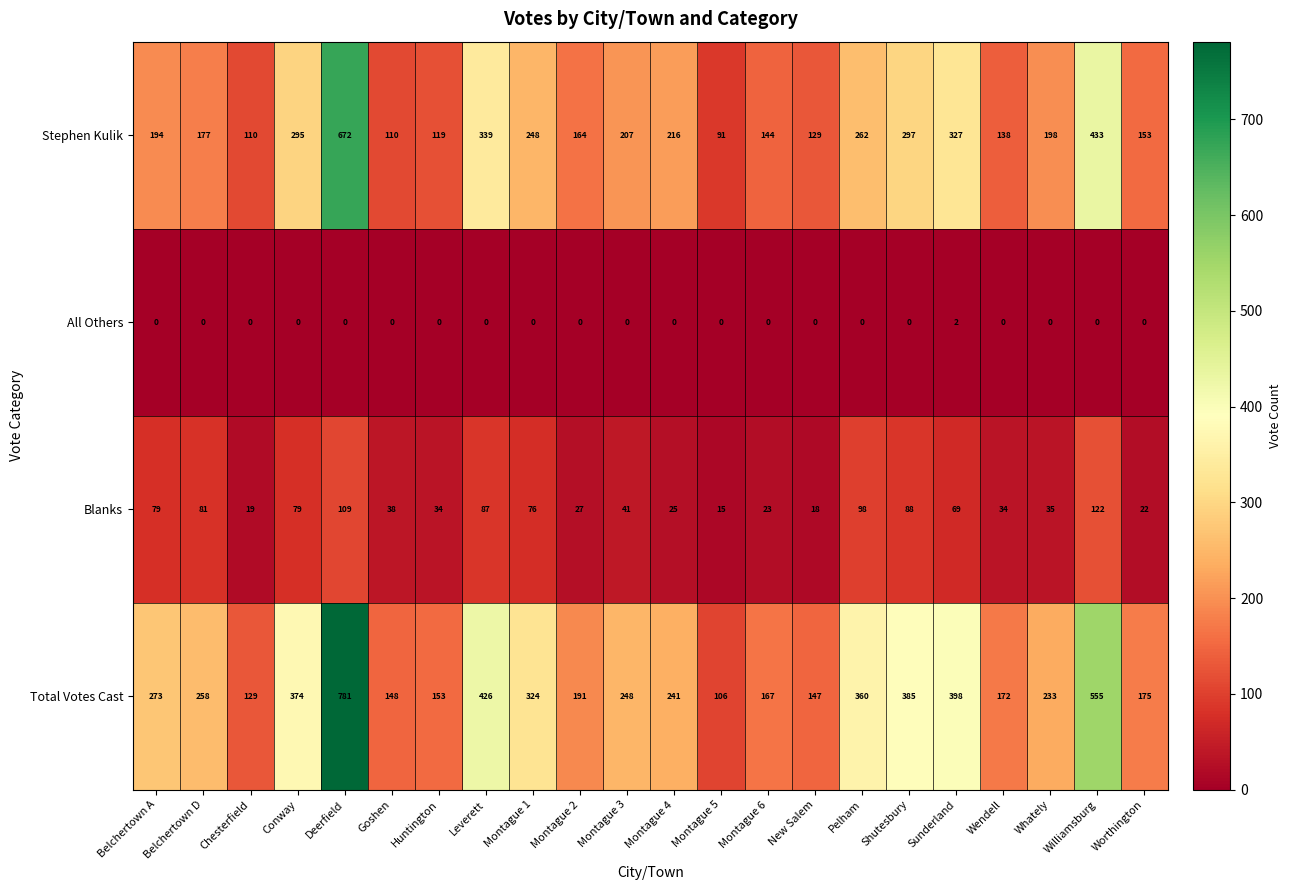

Rank the series by their maximum value, from highest to lowest.

Total Votes Cast, Stephen Kulik, Blanks, All Others